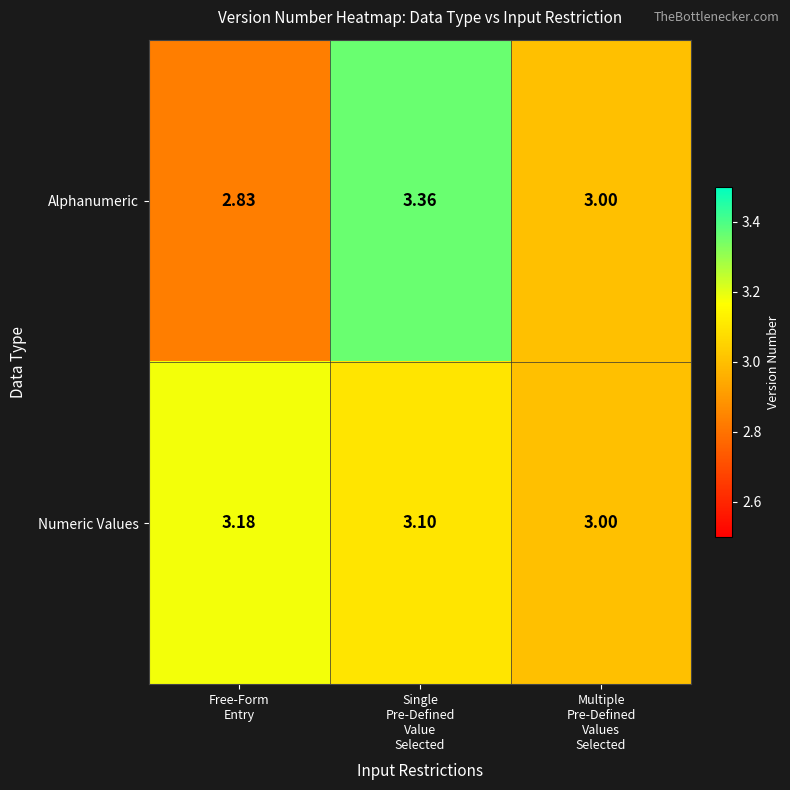

Which series has the largest total across all categories?

Numeric Values